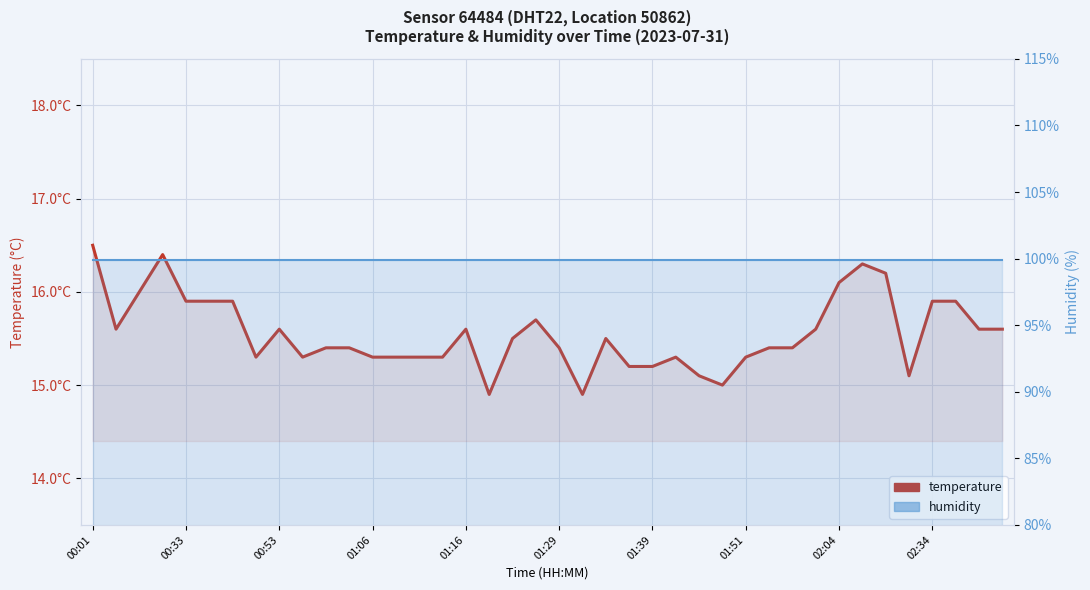

How many lines are shown in the chart?

2